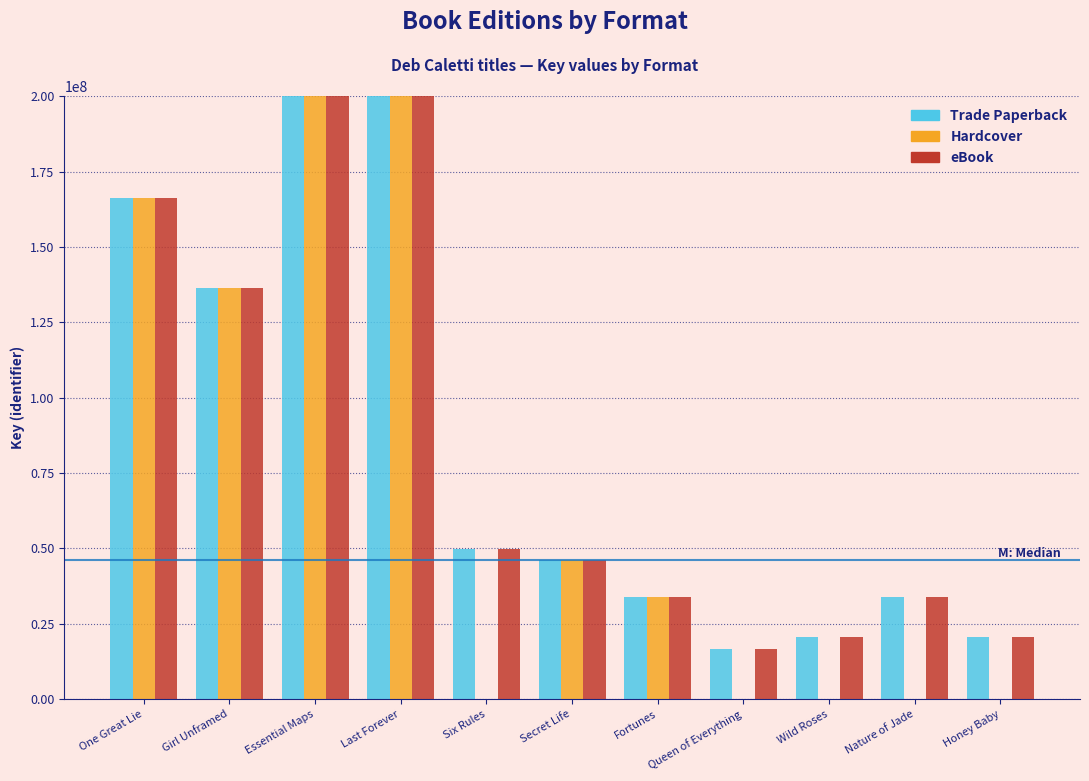

Which series has the largest total across all categories?

Trade Paperback